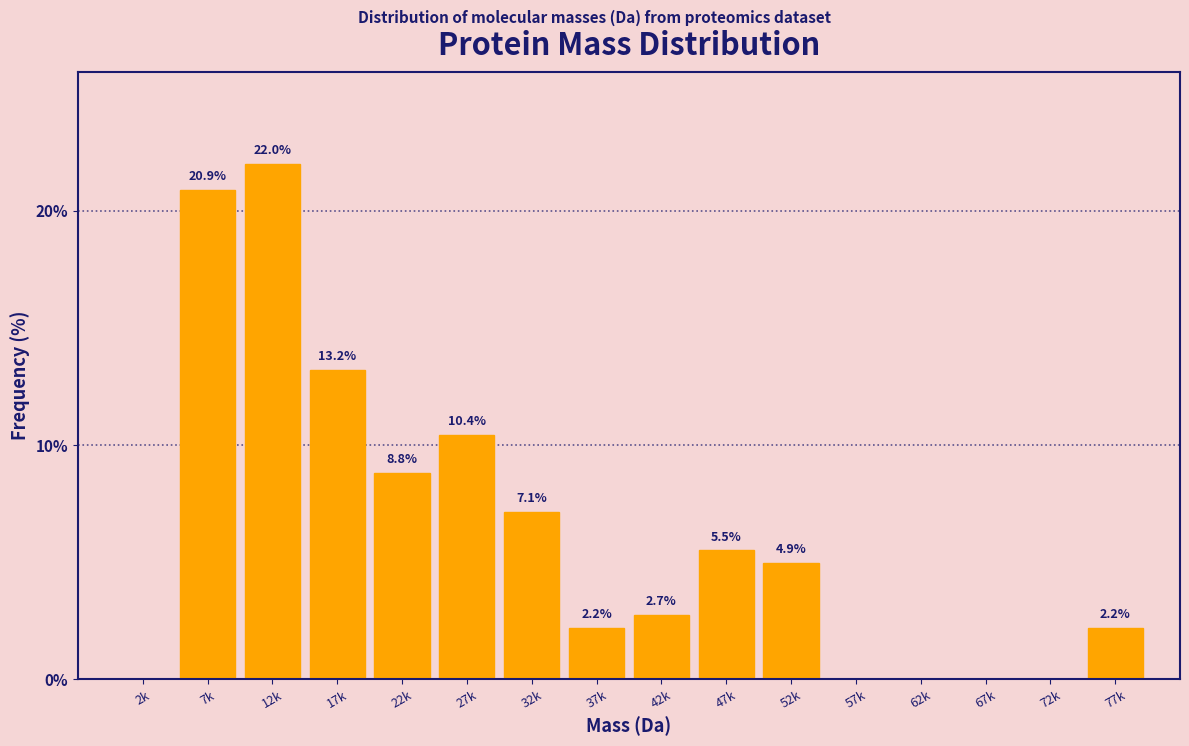

Reading right to left, what are all the values shown in this chart?

77k=2.2	72k=0.0	67k=0.0	62k=0.0	57k=0.0	52k=4.9	47k=5.5	42k=2.7	37k=2.2	32k=7.1	27k=10.4	22k=8.8	17k=13.2	12k=22.0	7k=20.9	2k=0.0